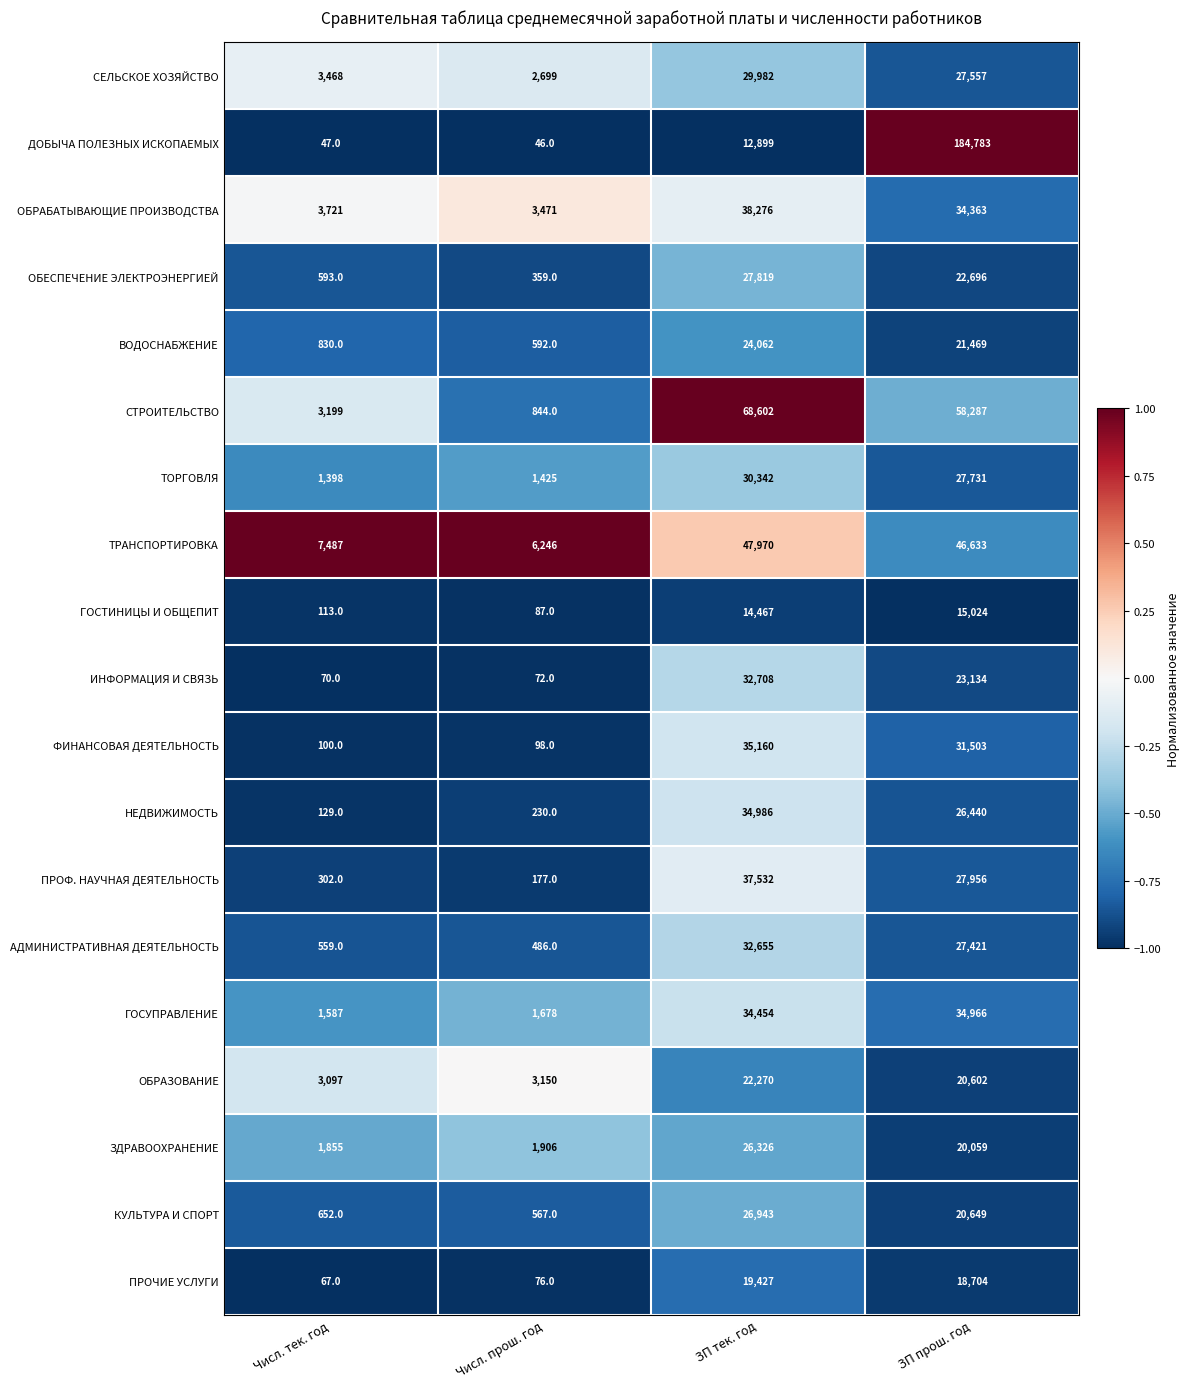

What is the difference between the maximum and minimum values in the НЕДВИЖИМОСТЬ series?

34857